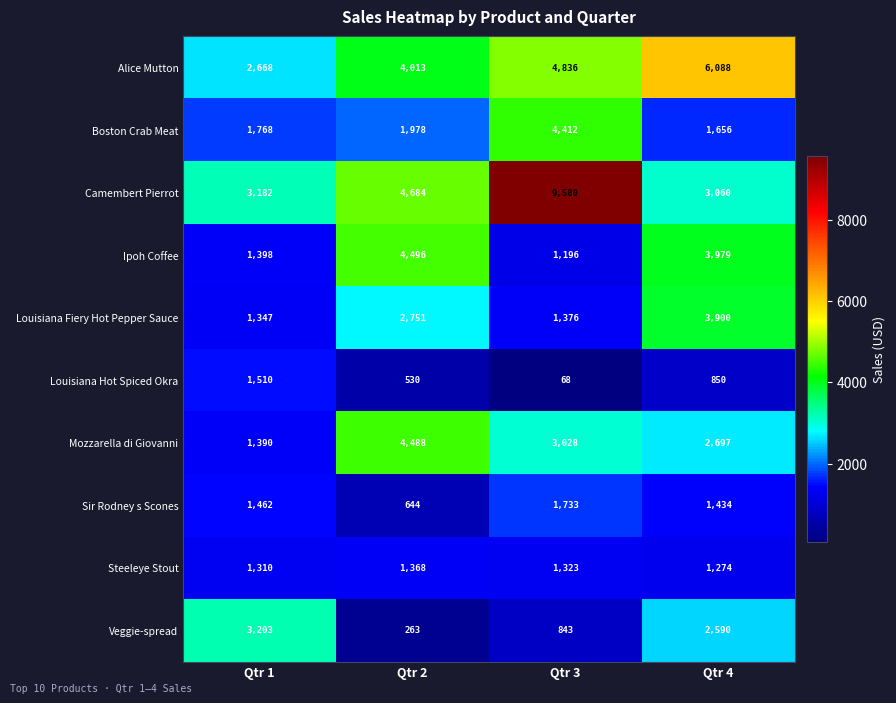

Which series has the largest total across all categories?

Camembert Pierrot